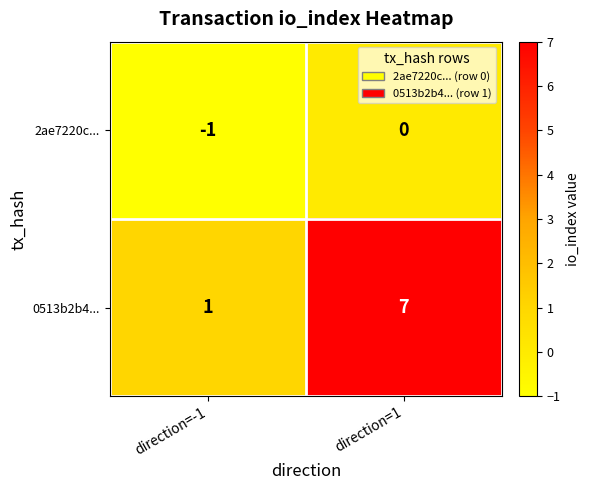

What is the sum of all 0513b2b4... values?

8